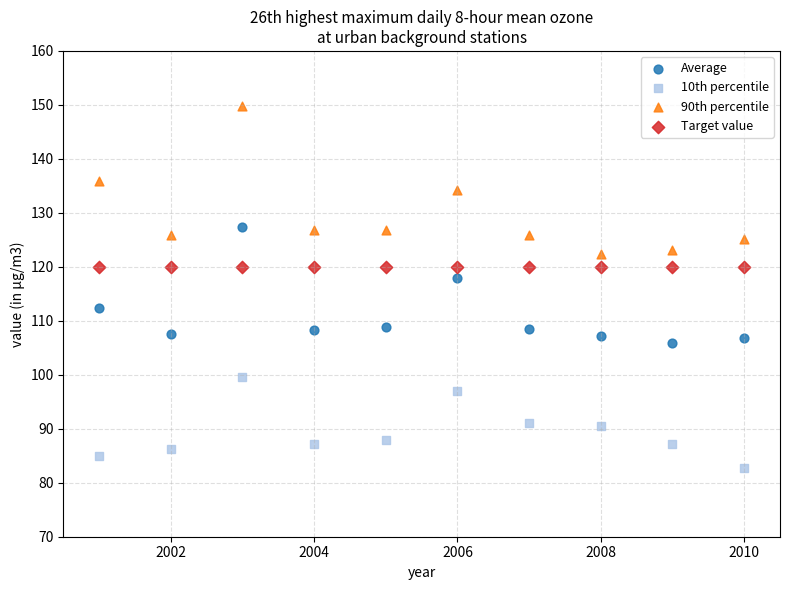

Across all series, what Y value is closest to 116?

118.0